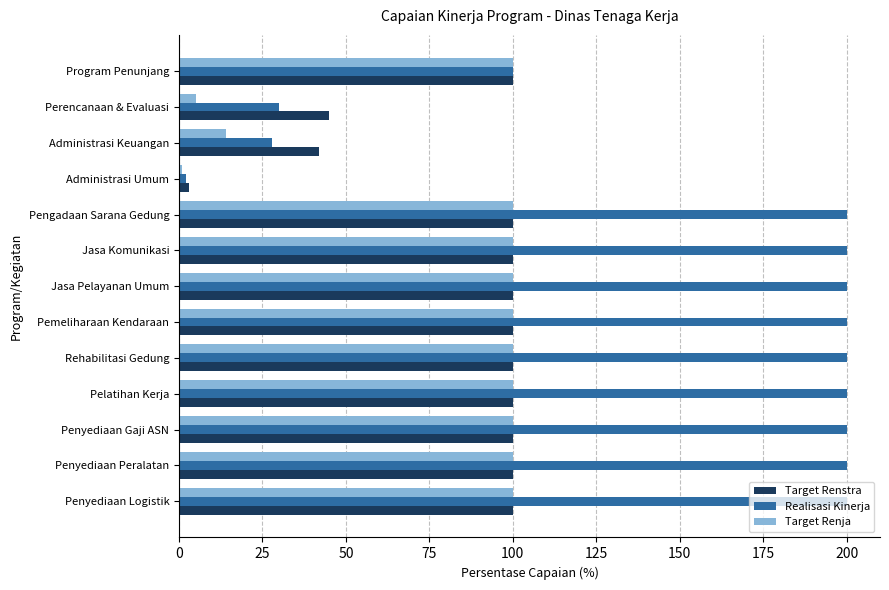

What is the sum of the Target Renja values at Administrasi Keuangan and Rehabilitasi Gedung?

114